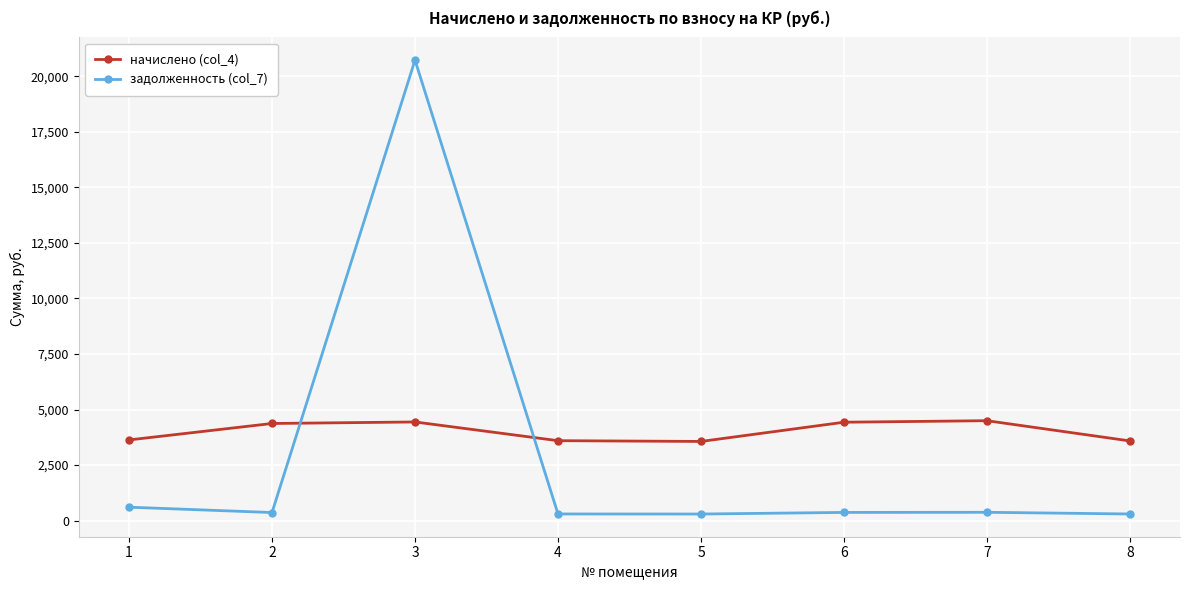

List the series in order of their overall mean, highest first.

начислено (col_4), задолженность (col_7)